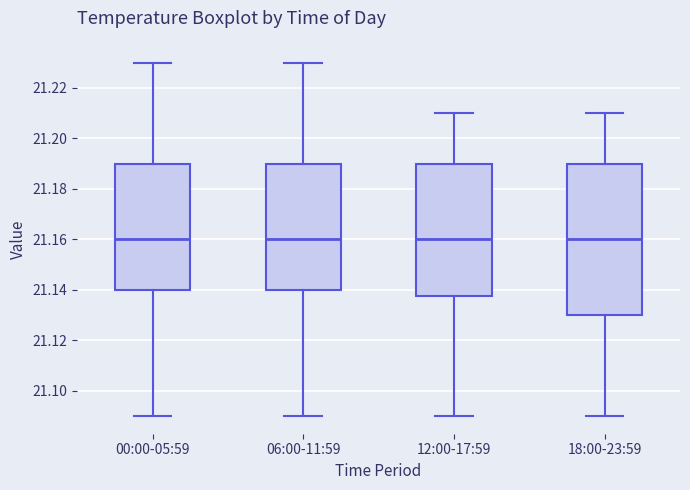

Which box is the tallest, from its lower edge to its upper edge?

18:00-23:59